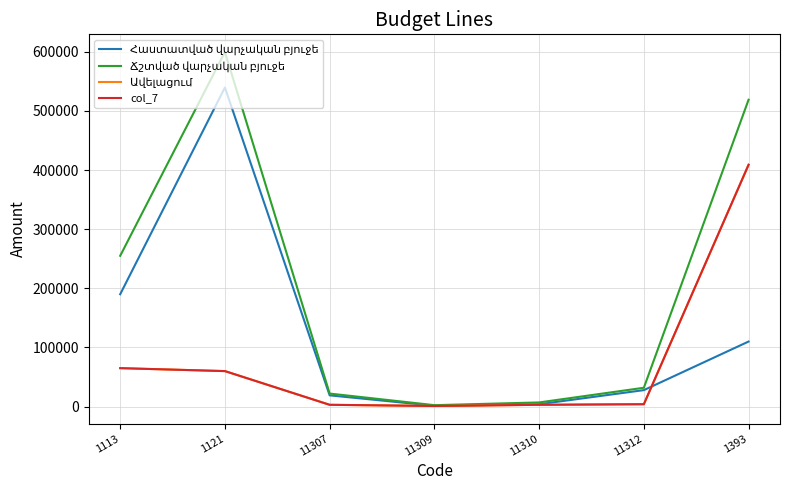

Does the chart display data point markers on the line(s)?

No